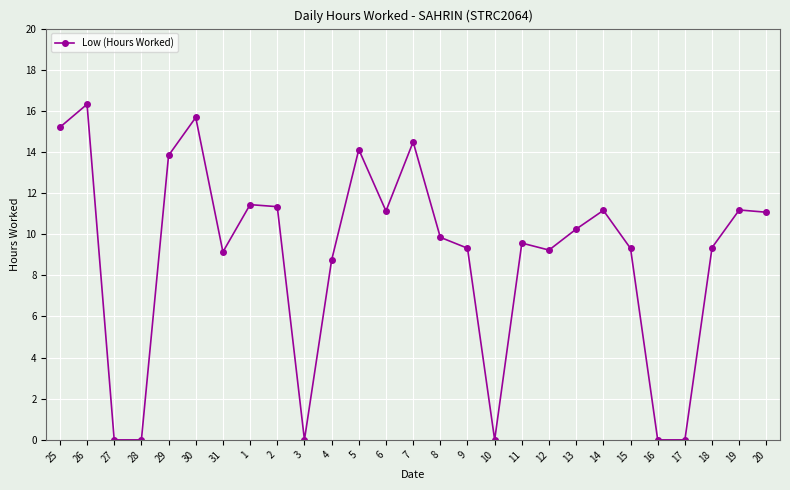

What is the difference between the second highest and second lowest values?

15.7